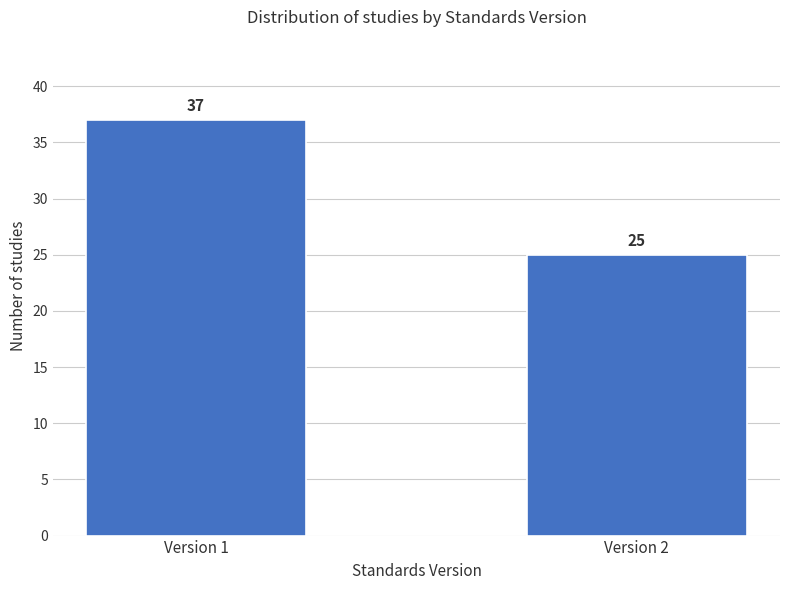

Reading left to right, extract all data points from this chart.

37	25